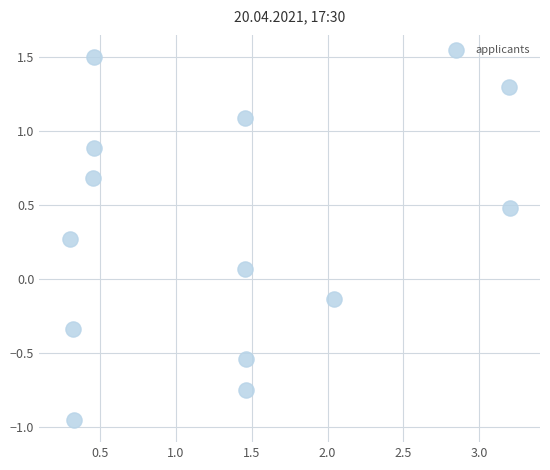

What is the range of X values (max minus min)?

2.9